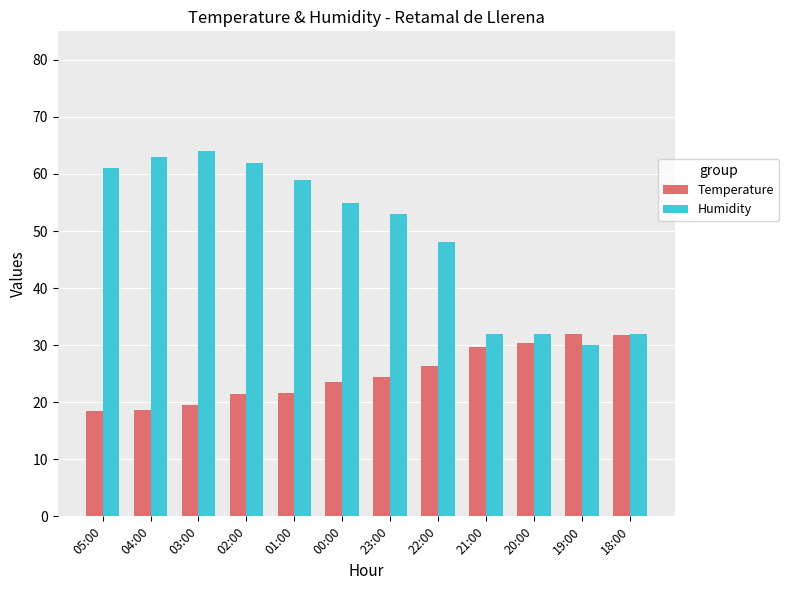

The Humidity series shows 54.5 at 18:00. True or false?

False